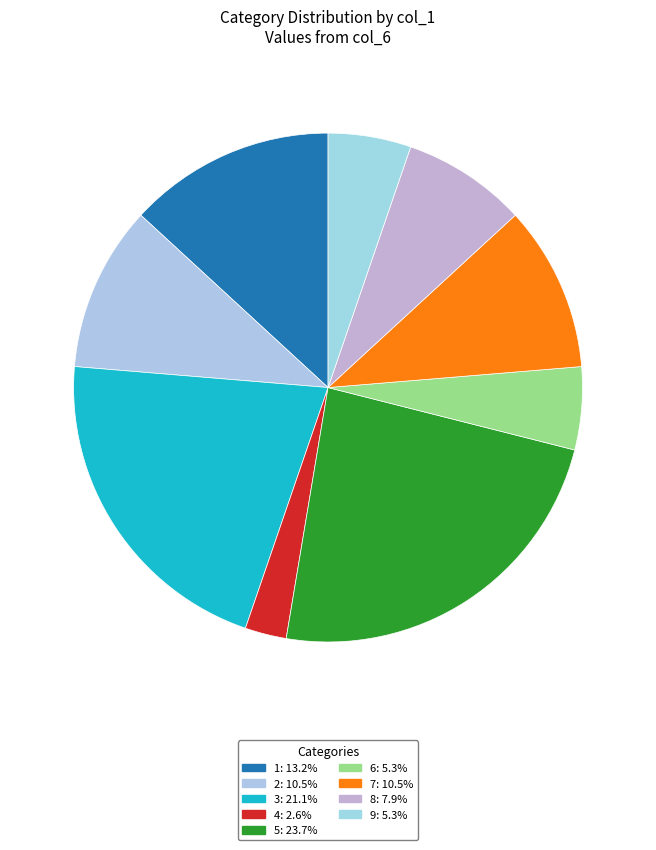

Count the number of slices in the pie.

9